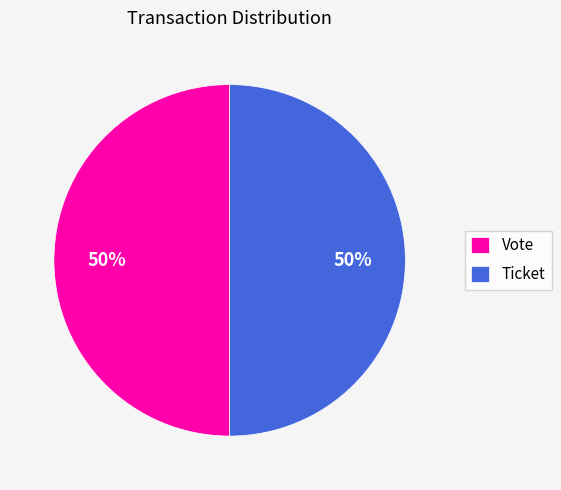

To the nearest percent, what is the difference between the Vote and Ticket slice percentages?

0%